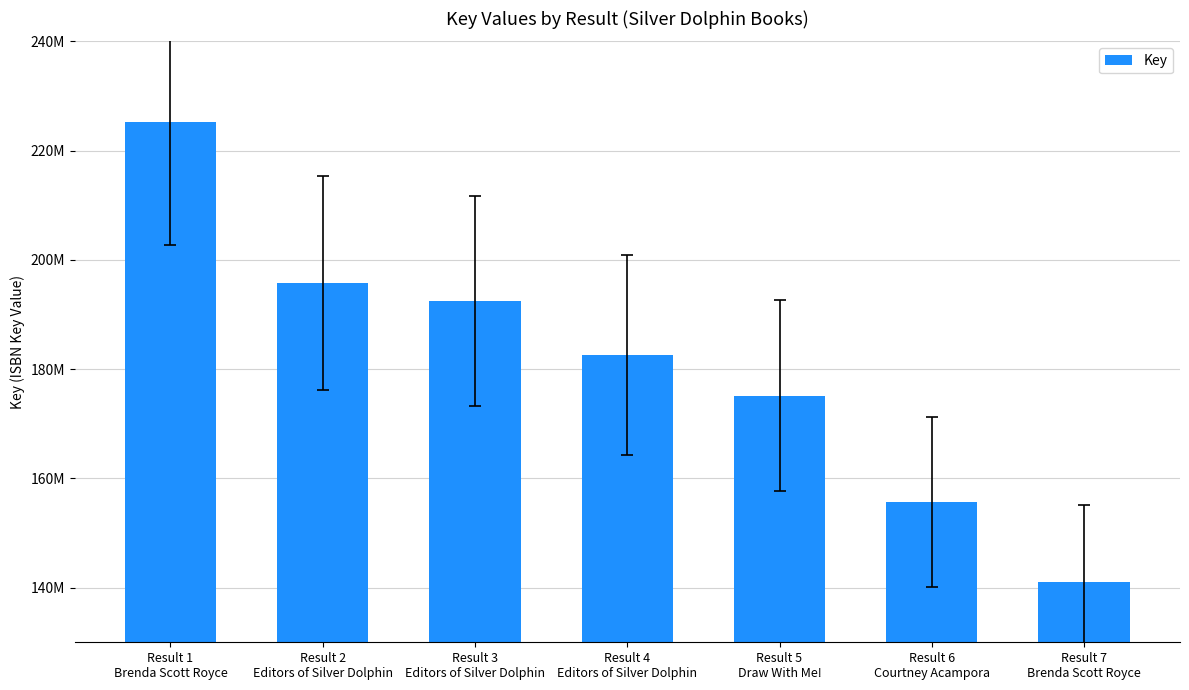

Reading right to left, what are all the values shown in this chart?

Result 7
Brenda Scott Royce=141035470	Result 6
Courtney Acampora=155679214	Result 5
Draw With Me!=175141317	Result 4
Editors of Silver Dolphin=182620926	Result 3
Editors of Silver Dolphin=192496098	Result 2
Editors of Silver Dolphin=195695327	Result 1
Brenda Scott Royce=225179561